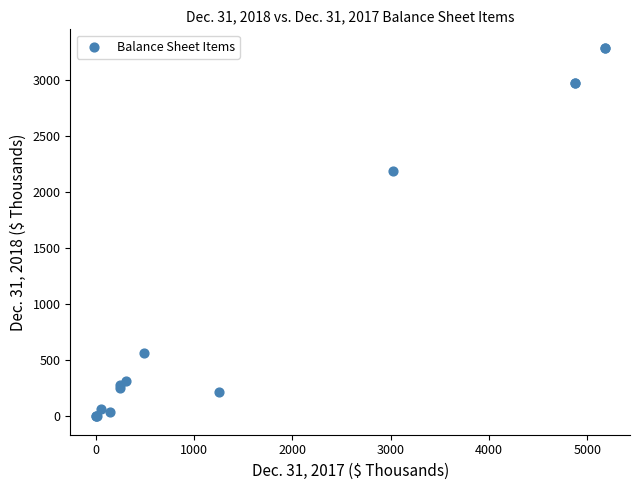

What Y value in the scatter plot is closest to 1642?

2188